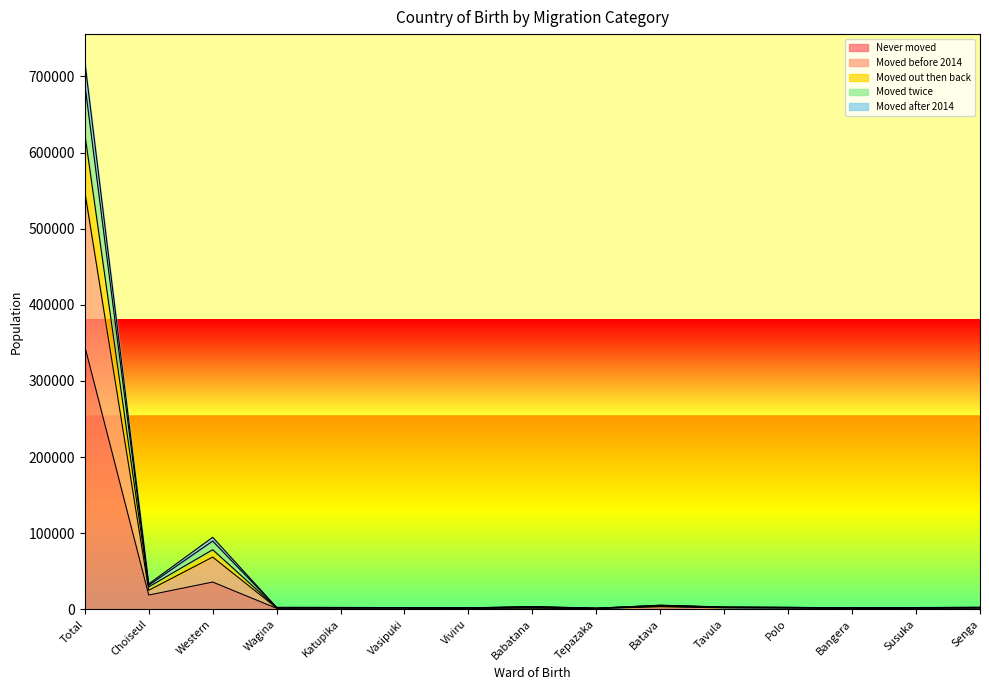

Where is Never moved nearest to the value 173199?

Western